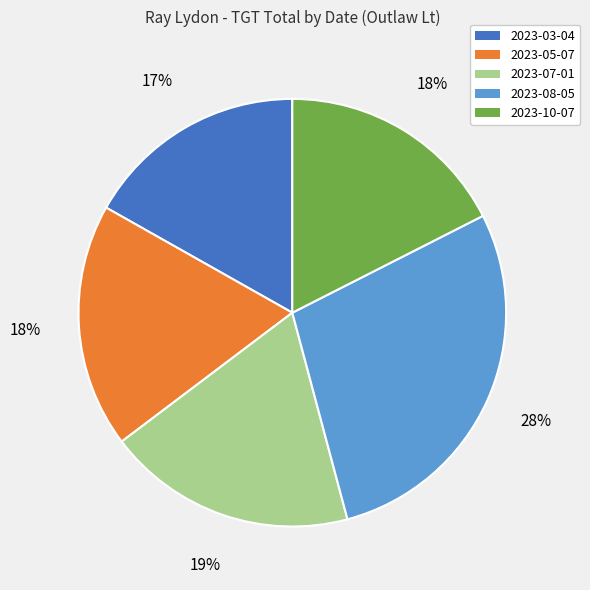

To the nearest percent, what portion does 2023-03-04 represent?

17%